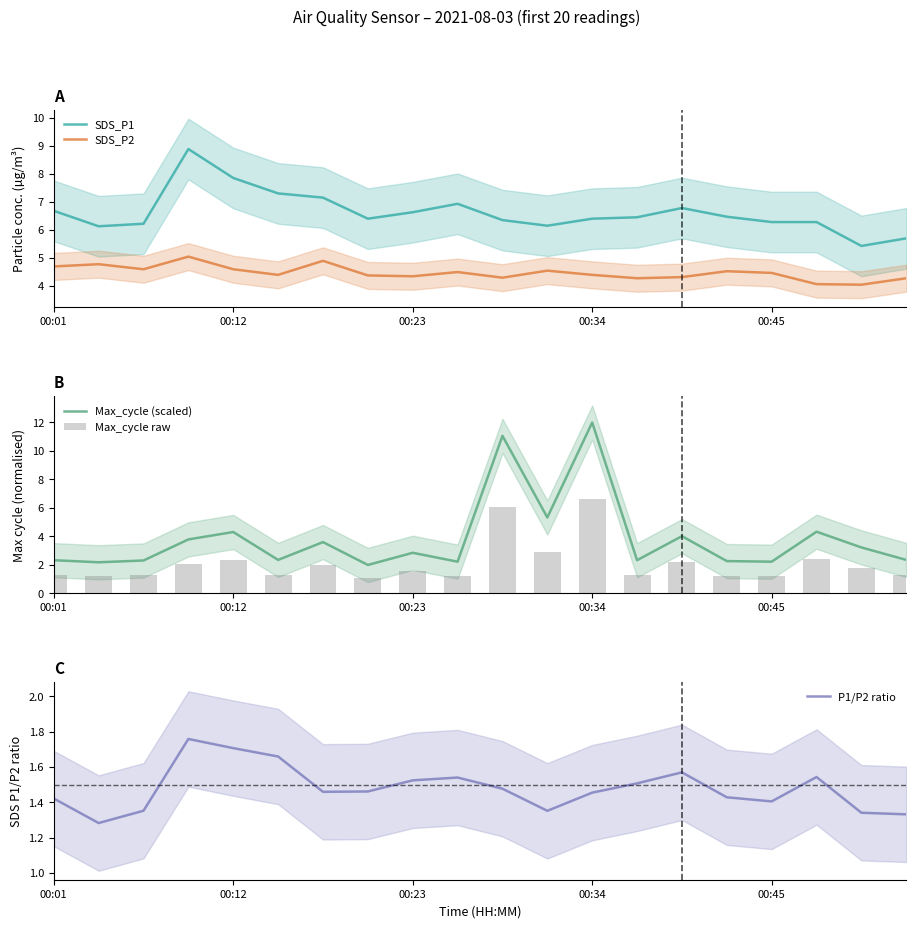

What is the approximate value of SDS_P1 at 7?

6.4